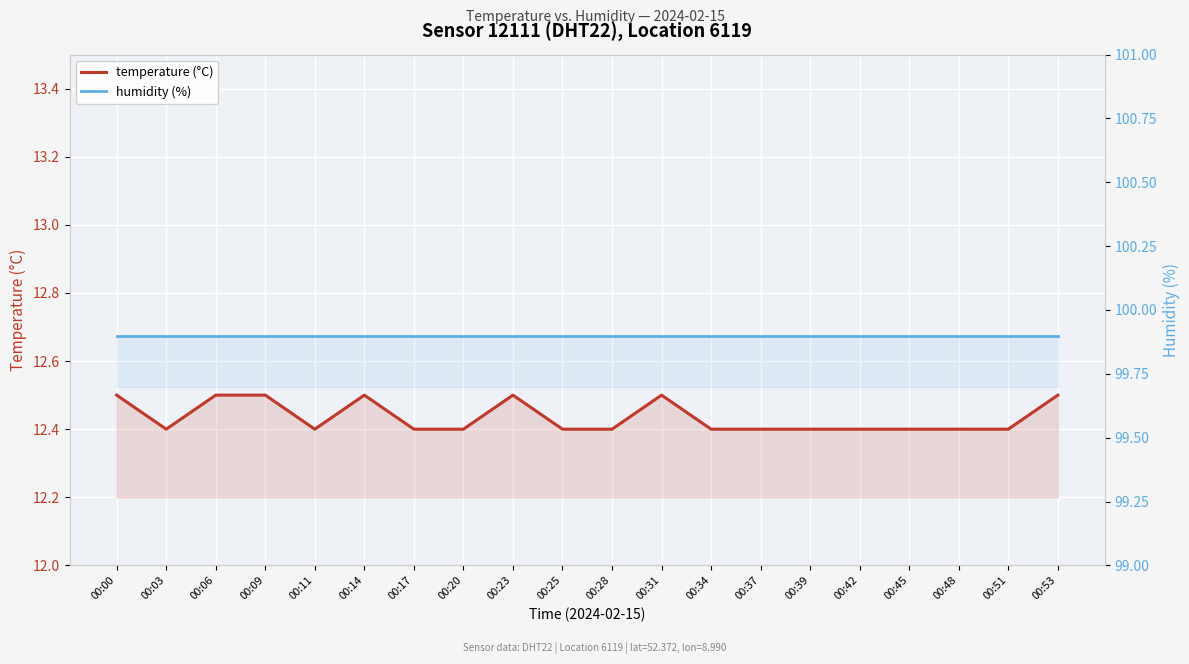

Reading left to right, extract all data points from this chart.

temperature (°C): 12.5	12.4	12.5	12.5	12.4	12.5	12.4	12.4	12.5	12.4	12.4	12.5	12.4	12.4	12.4	12.4	12.4	12.4	12.4	12.5
humidity (%): 99.9	99.9	99.9	99.9	99.9	99.9	99.9	99.9	99.9	99.9	99.9	99.9	99.9	99.9	99.9	99.9	99.9	99.9	99.9	99.9